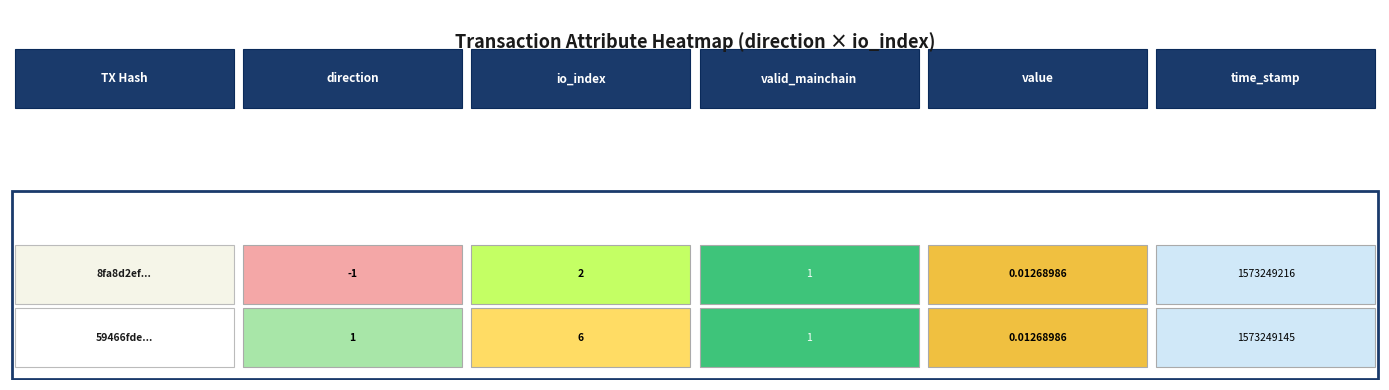

Which category has the highest value across all series?

time_stamp